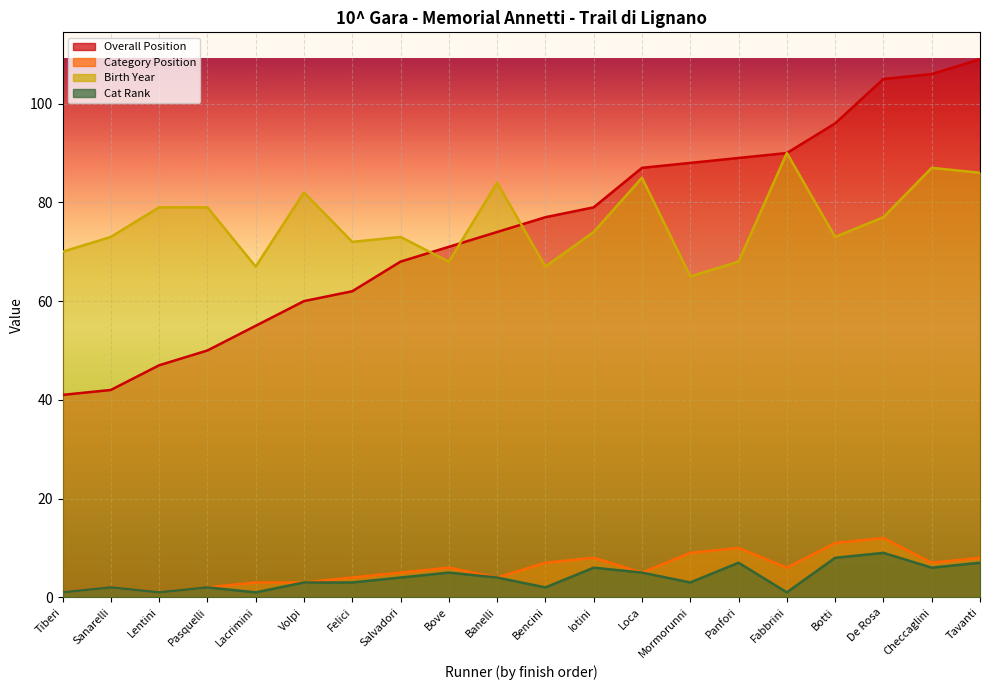

Is the value of Category Position at Mormorunni greater than the value of Cat Rank at Volpi?

Yes